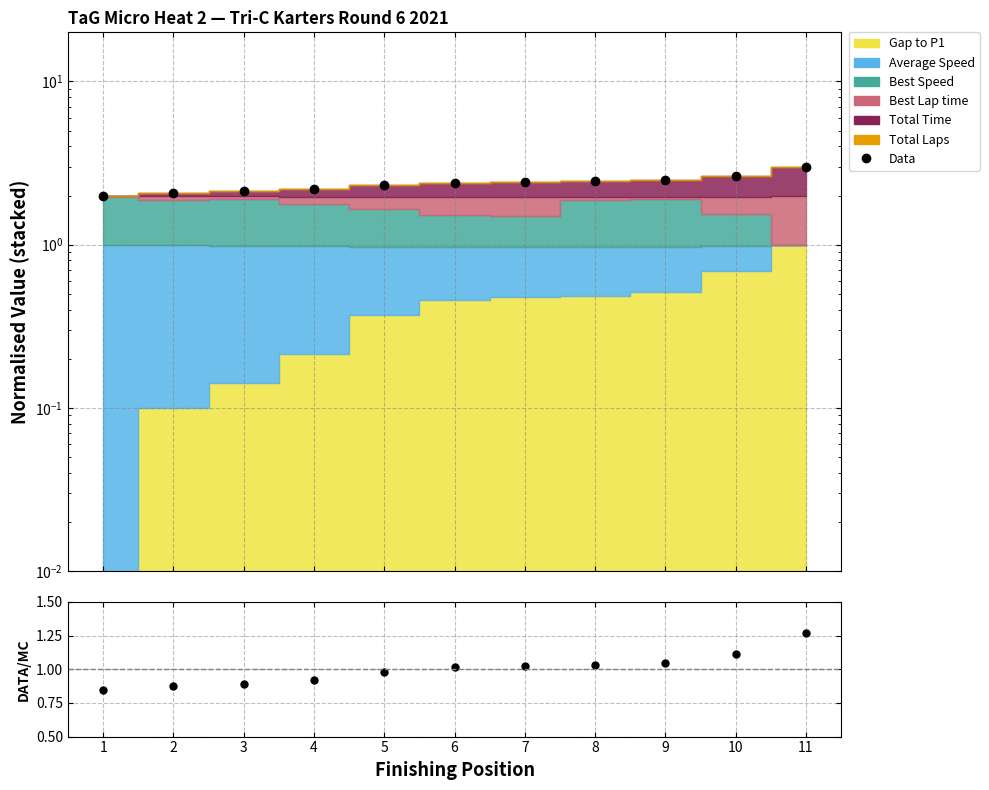

What is the difference between the maximum and minimum values?

1.0